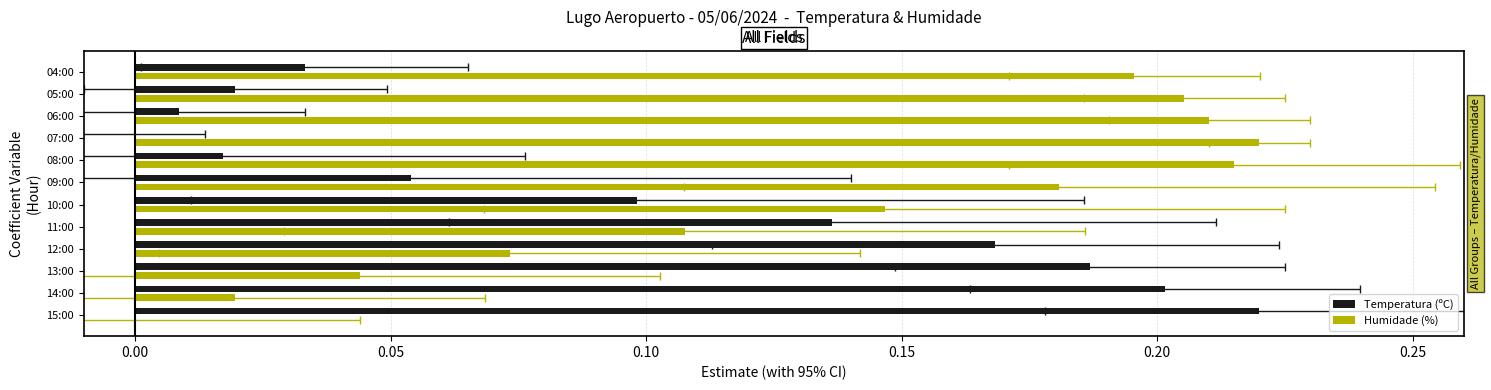

What is the difference between the maximum and minimum values in the Temperatura (ºC) series?

0.2